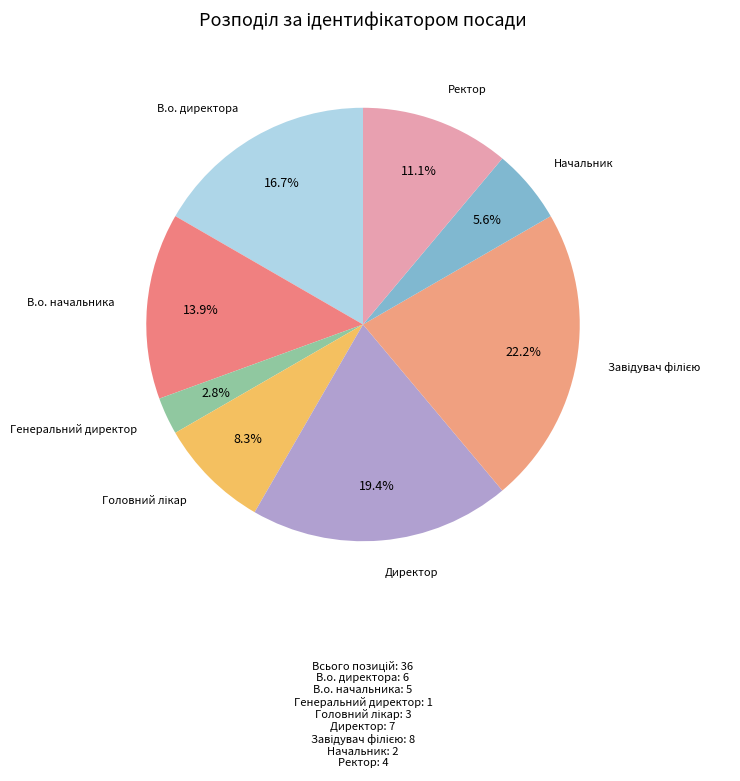

How many slices are in this pie chart?

8